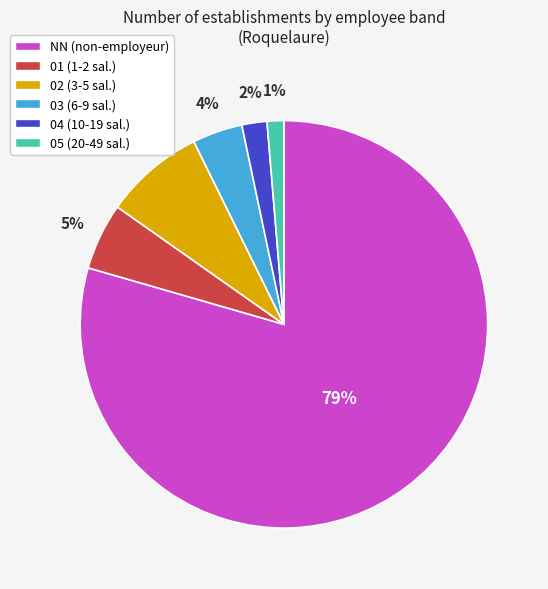

To the nearest percent, what is the combined percentage of 02 and 01?

13%